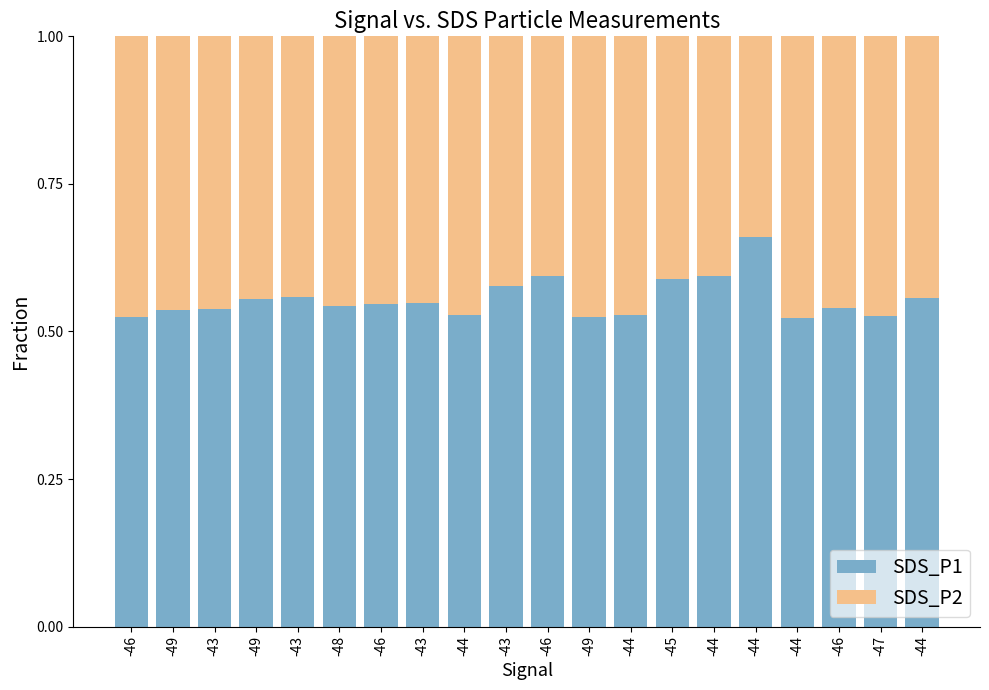

What is the difference between the SDS_P2 values at -46 and -49?

0.1